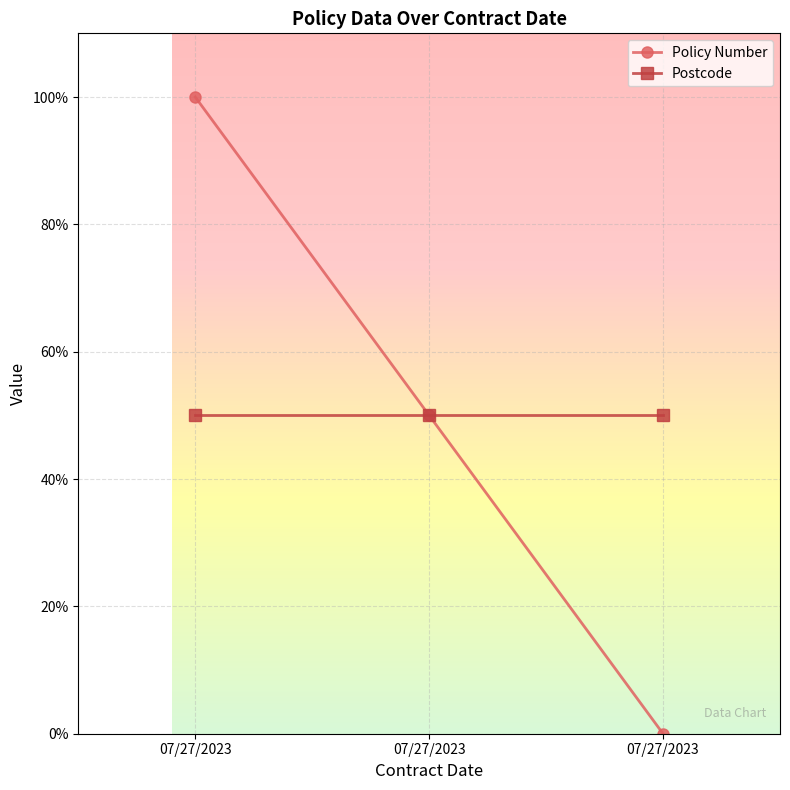

What is the sum of the Postcode values at 07/27/2023 and 07/27/2023?

100.0